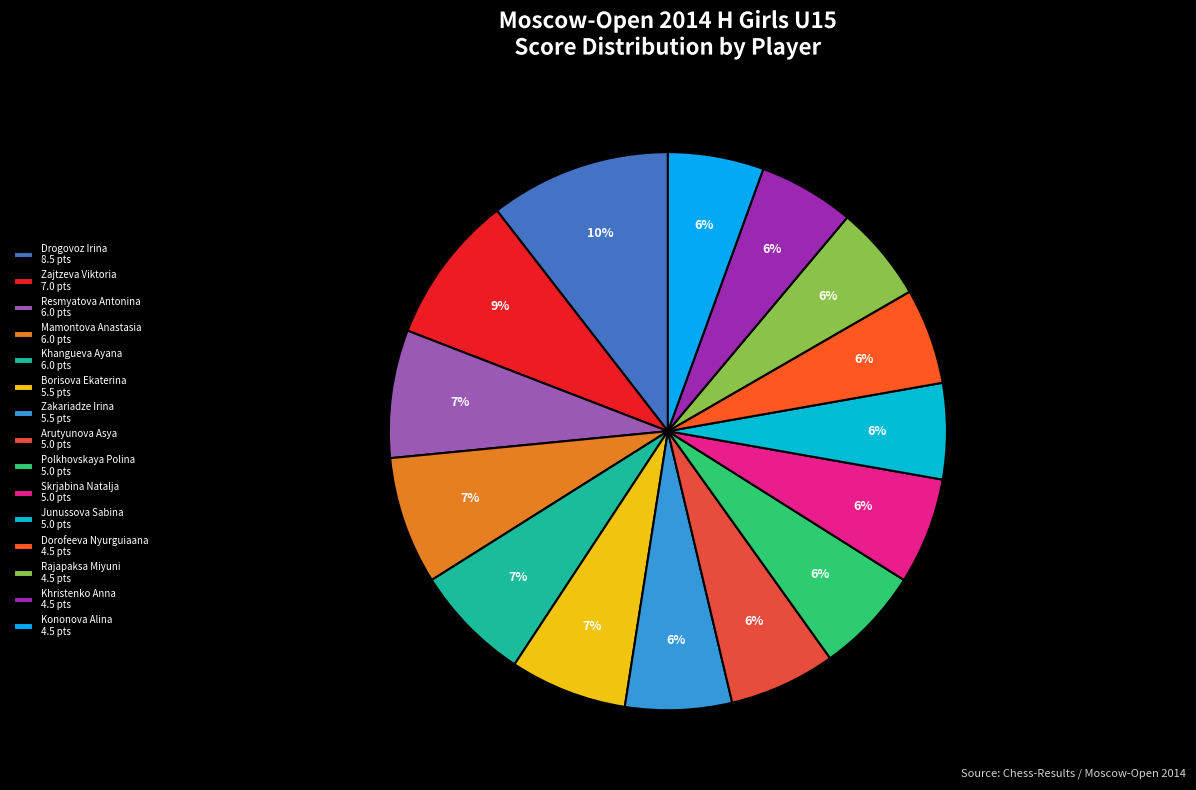

How many segments does this pie chart have?

15